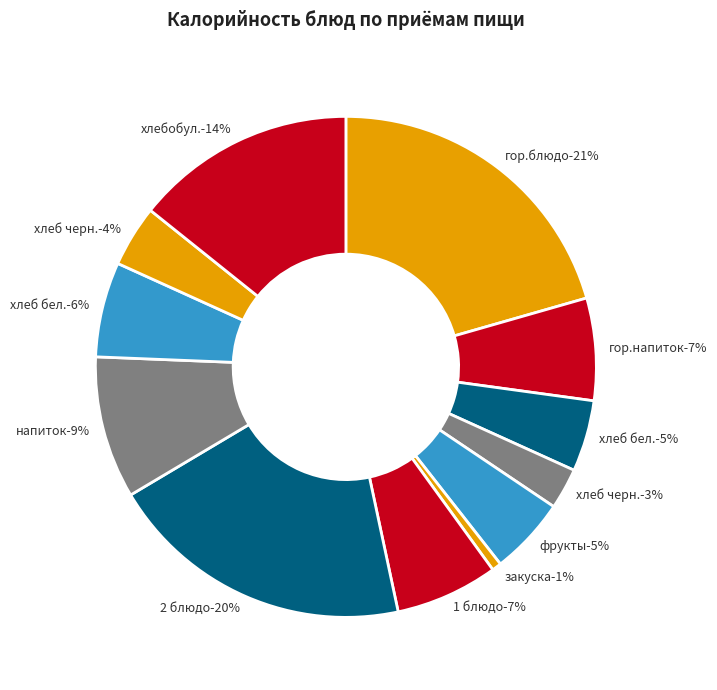

Does Обед (хлеб бел.) account for over 50% of the chart?

No